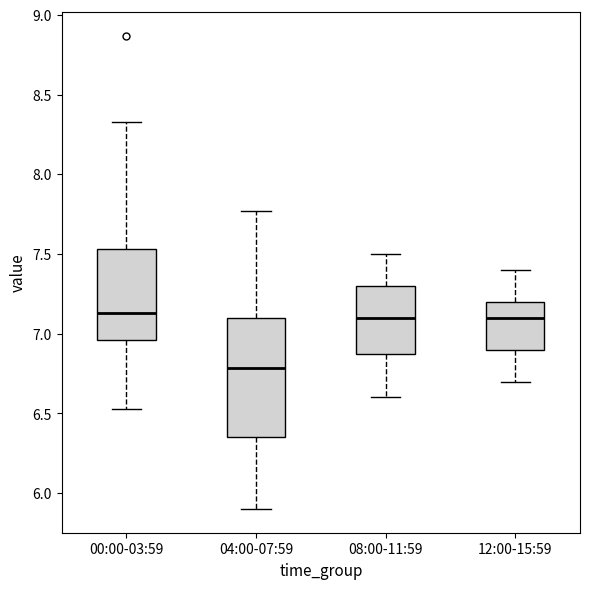

Reading left to right, read every box against the y-axis: the position of its median line, the range the box covers, and the ends of its whiskers. The values are not printed on the chart, so give them approximately, as read against the axis.

00:00-03:59: median 7.15, box 6.95 to 7.55, whiskers 6.55 to 8.35
04:00-07:59: median 6.80, box 6.35 to 7.10, whiskers 5.90 to 7.75
08:00-11:59: median 7.10, box 6.90 to 7.30, whiskers 6.60 to 7.50
12:00-15:59: median 7.10, box 6.90 to 7.20, whiskers 6.70 to 7.40